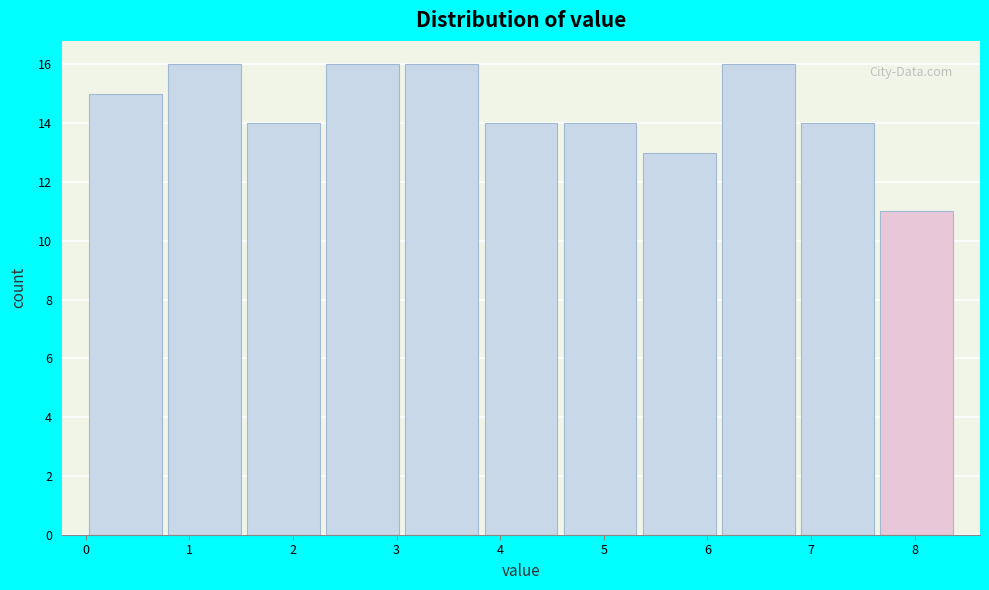

How tall is the bar that spans 7.6 to 8.4 on the x-axis? Neither the bar edges nor the heights are printed on the chart, so give them approximately, as read against the axes.

11